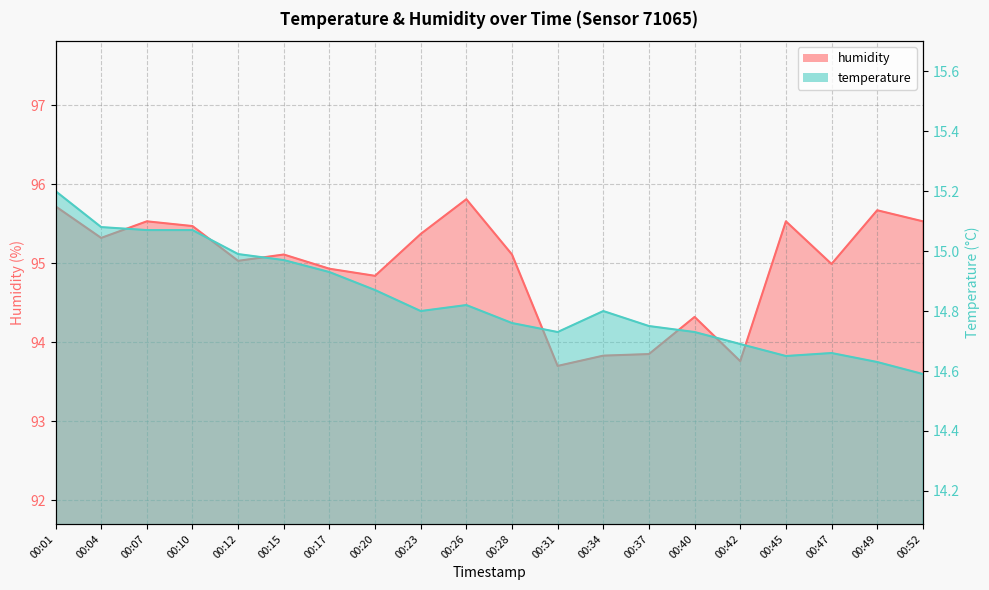

At which label does humidity reach its peak?

00:26